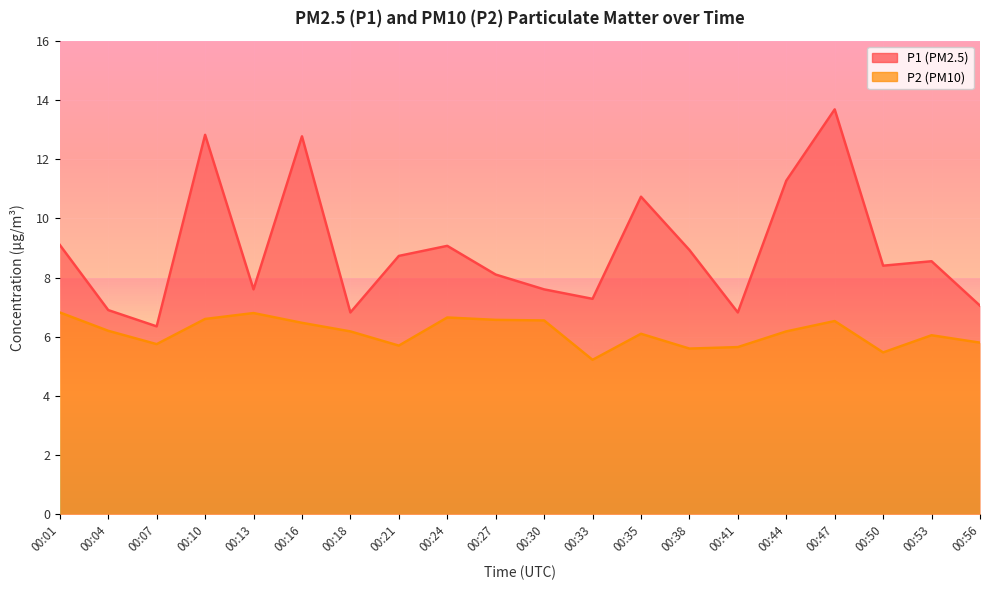

What is the difference between the maximum and minimum values in the P2 series?

1.6